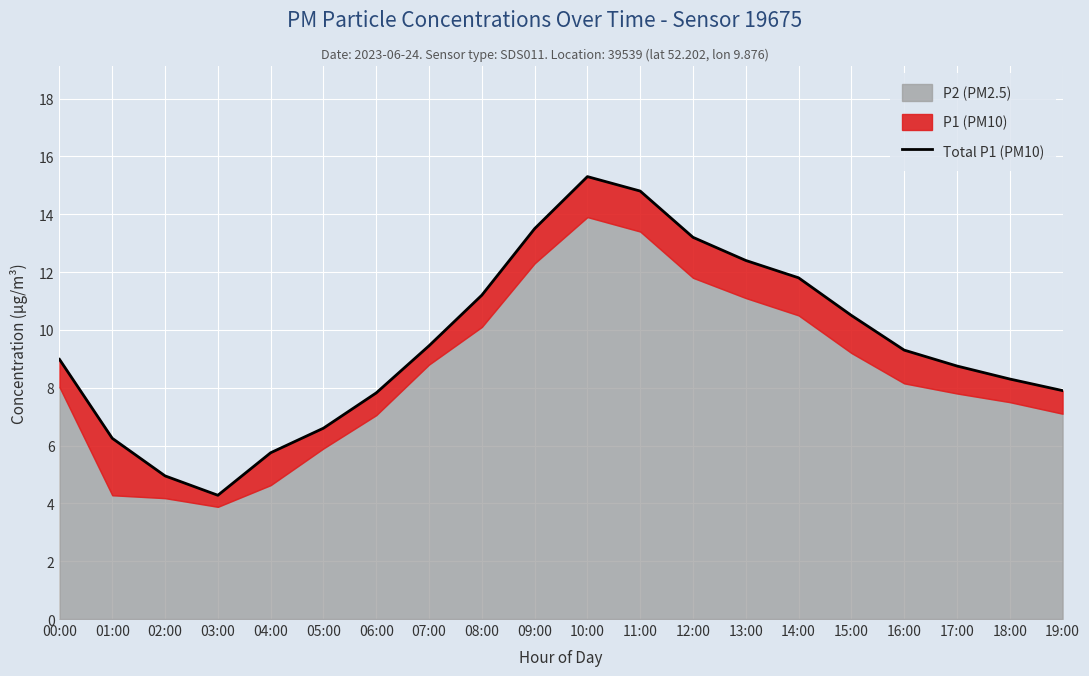

What is the sum of all values?

191.0